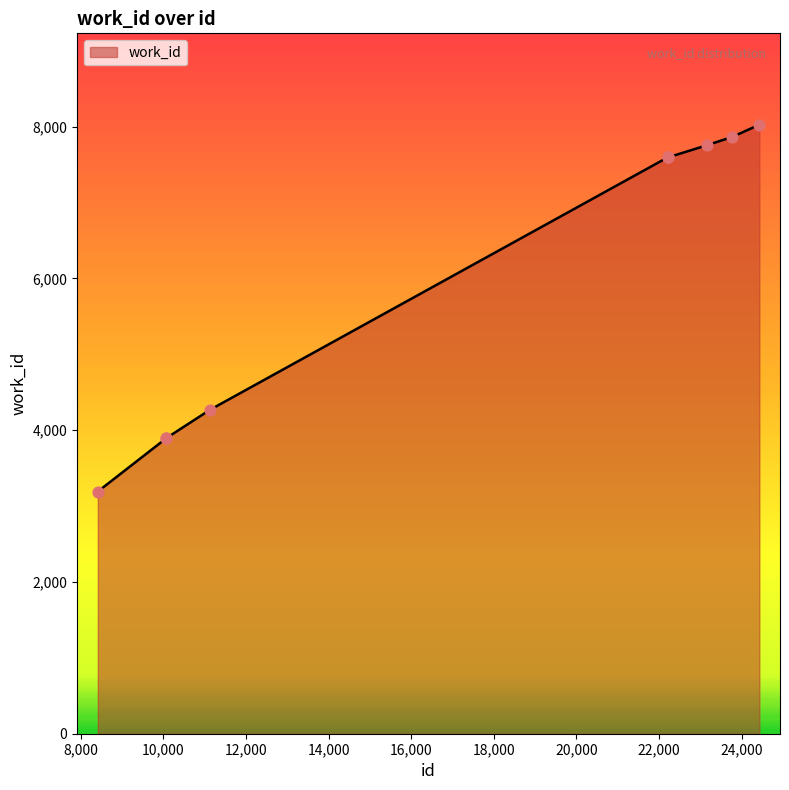

What is the smallest value displayed?

3191